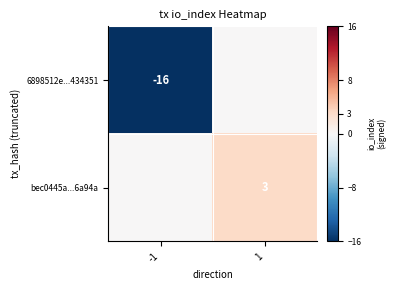

The 6898512e...434351 series shows -6 at -1. True or false?

False